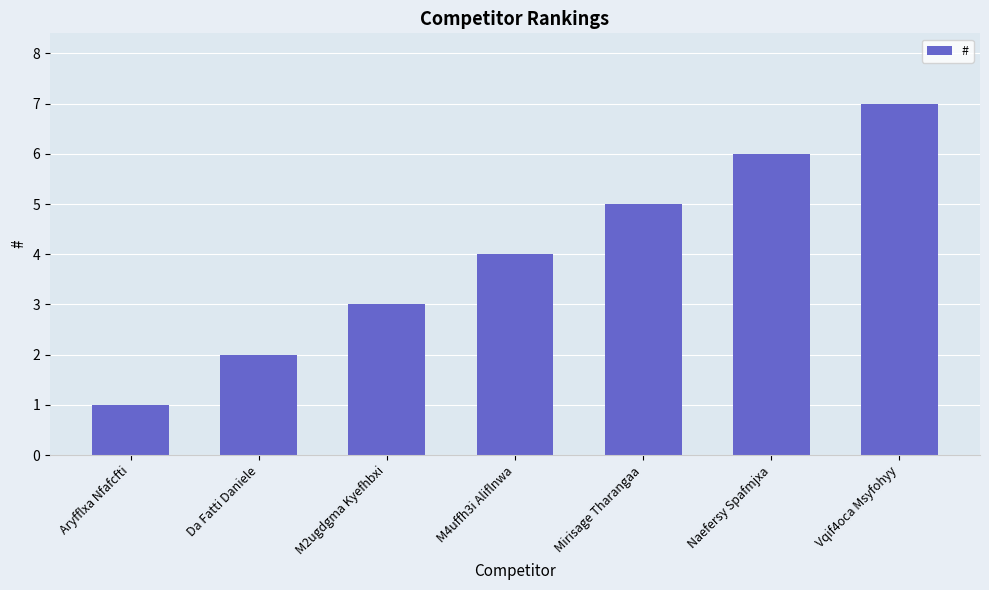

What is the maximum value shown in the chart?

7